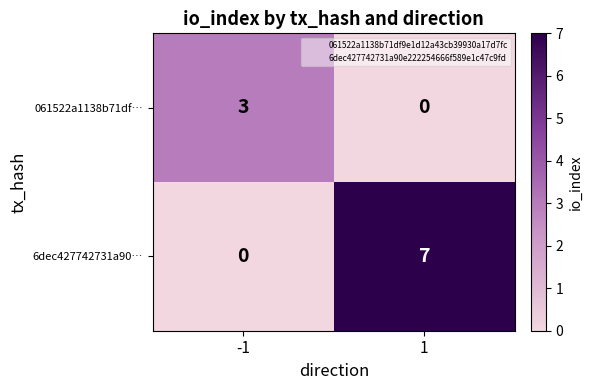

At 1, list the series in order from largest to smallest.

6dec427742731a90…, 061522a1138b71df…